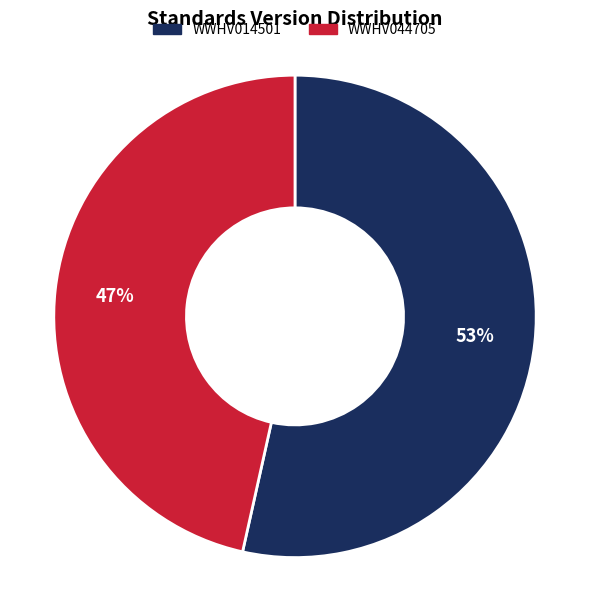

What percentage is the WWHV044705 slice, to the nearest percent?

47%